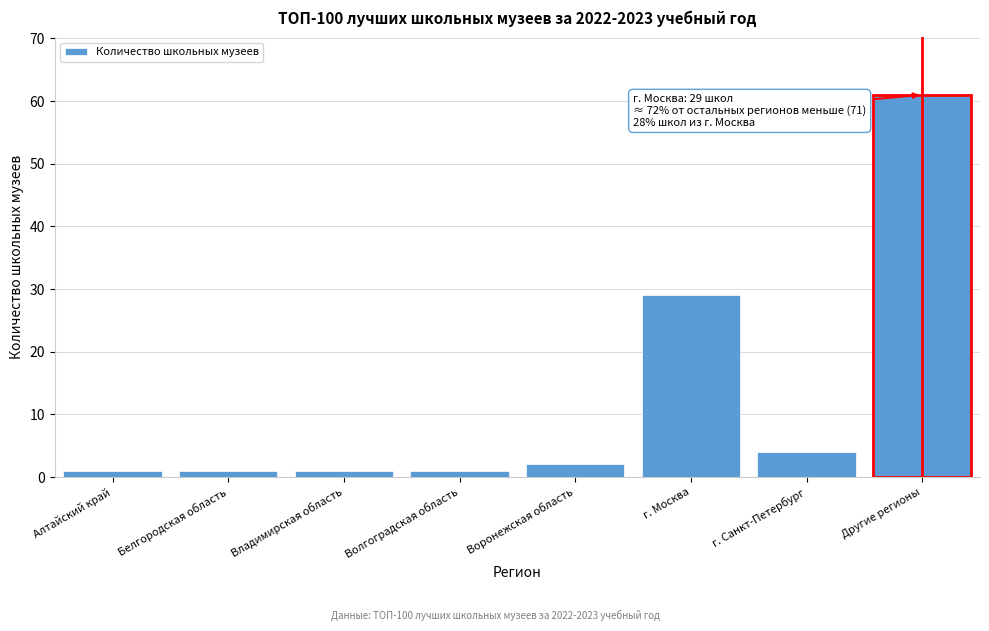

Reading left to right, what are all the values shown in this chart?

1	1	1	1	2	29	4	61